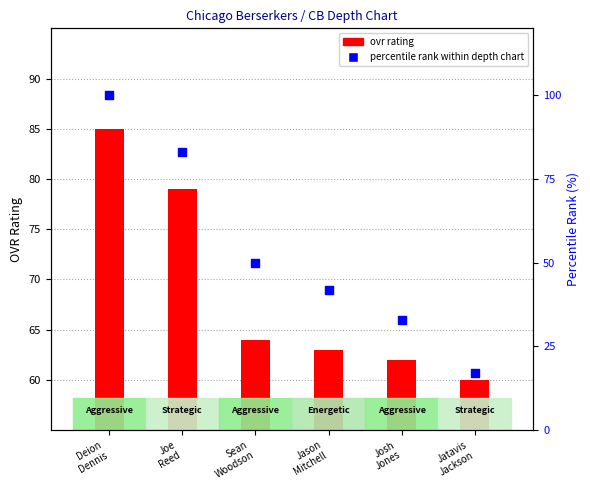

Which series reaches the maximum Y coordinate?

percentile rank within depth chart